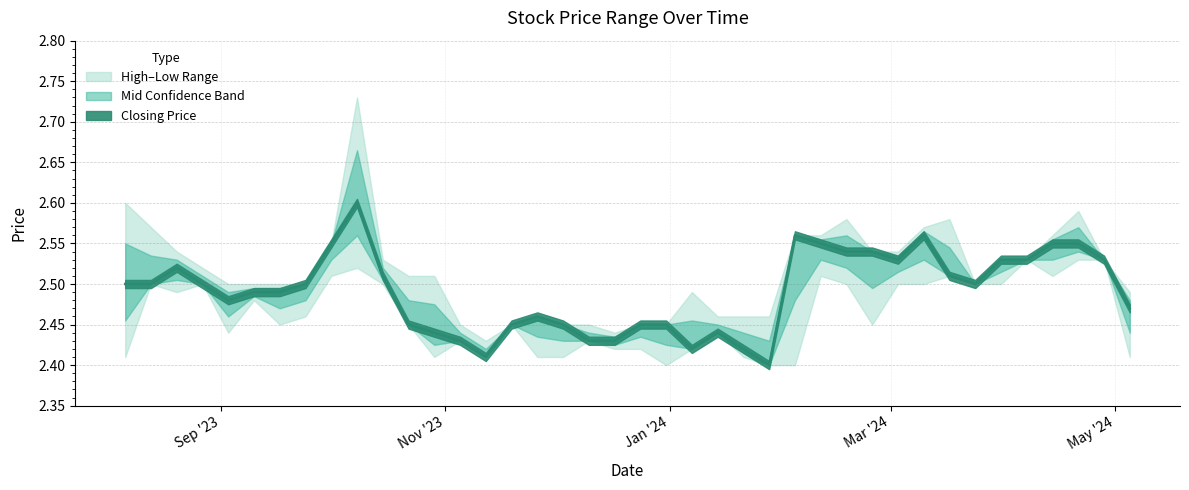

How many interior local peaks does the High series have?

6